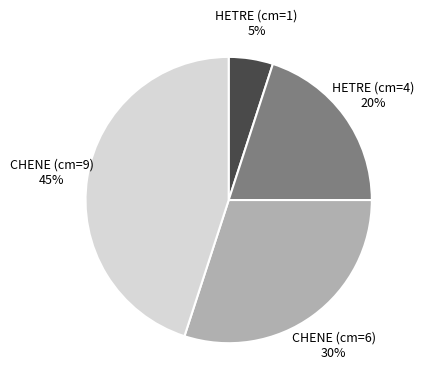

Is the sum of HETRE (cm=4) 20% and HETRE (cm=1) 5% greater than half?

No